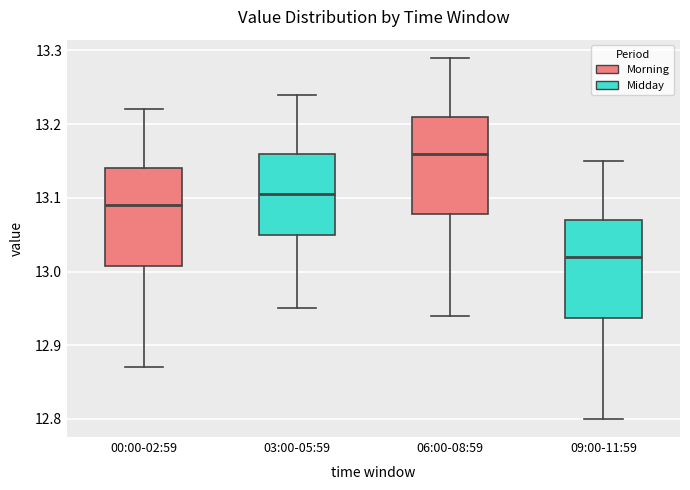

Which box has the lowest median line?

09:00-11:59